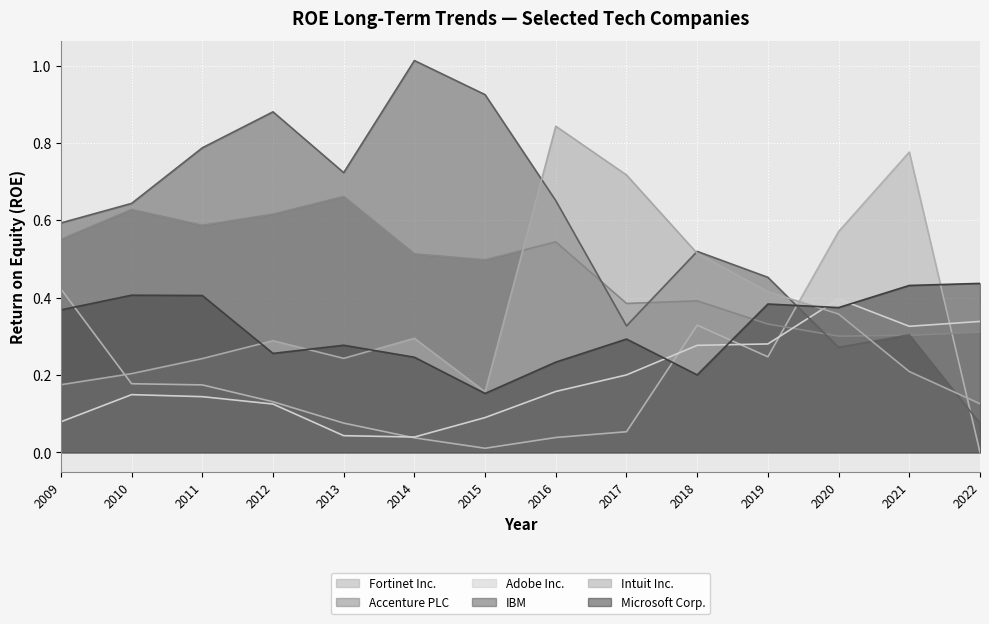

Is it true that Accenture PLC equals 0.5 at 2014?

True